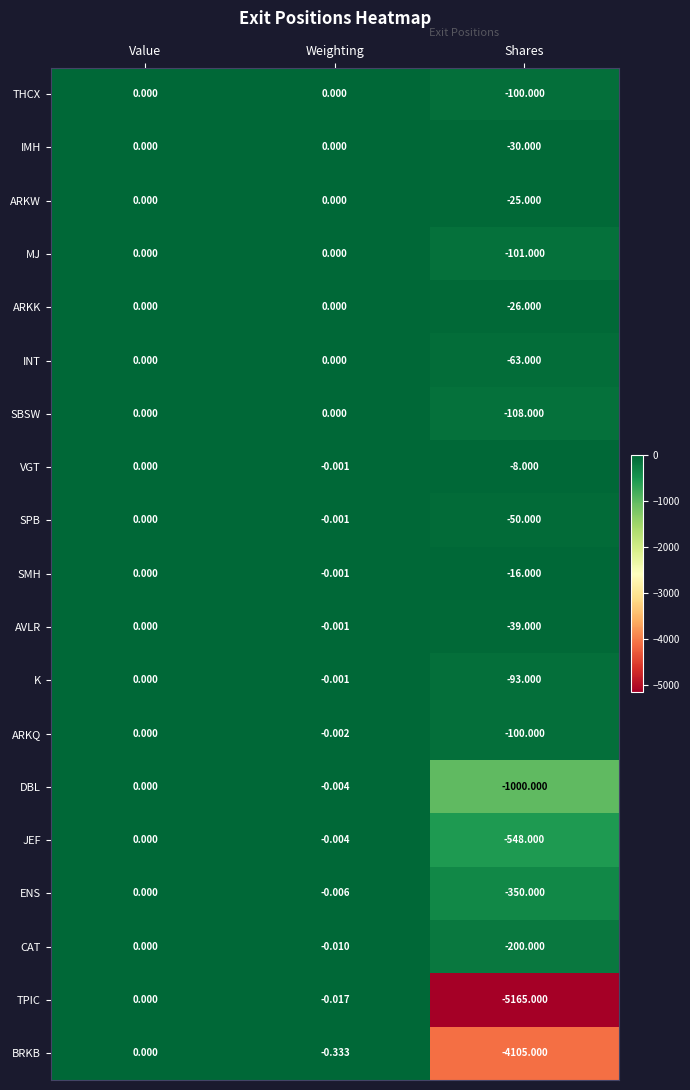

Which series changed the most between Value and Shares?

TPIC